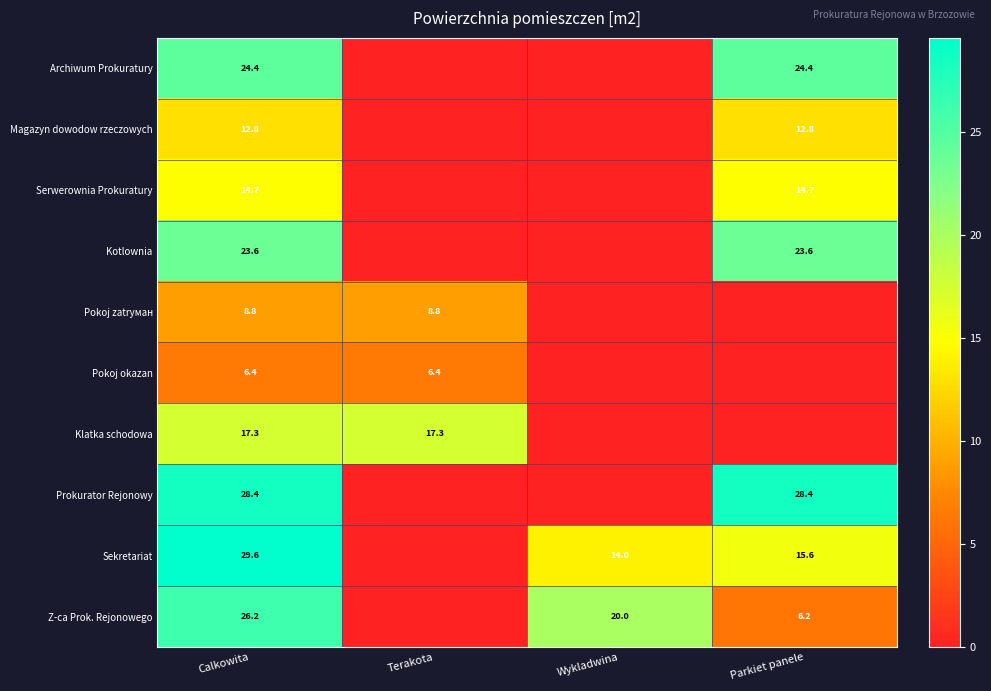

Which has a higher value, Terakota or Wykladwina?

Terakota